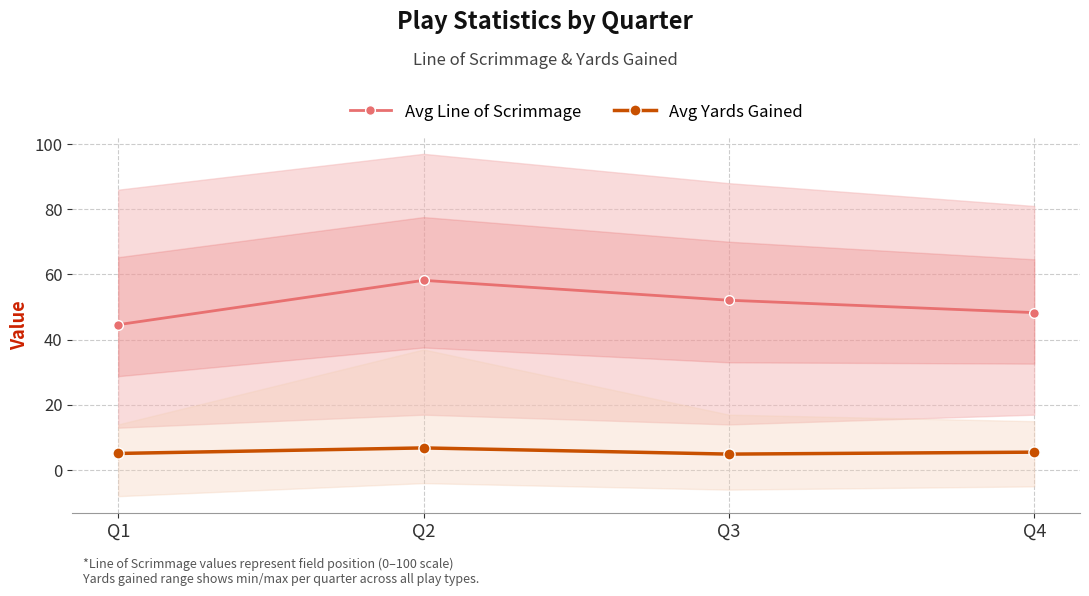

At which category is the sum across all series the highest?

Q2